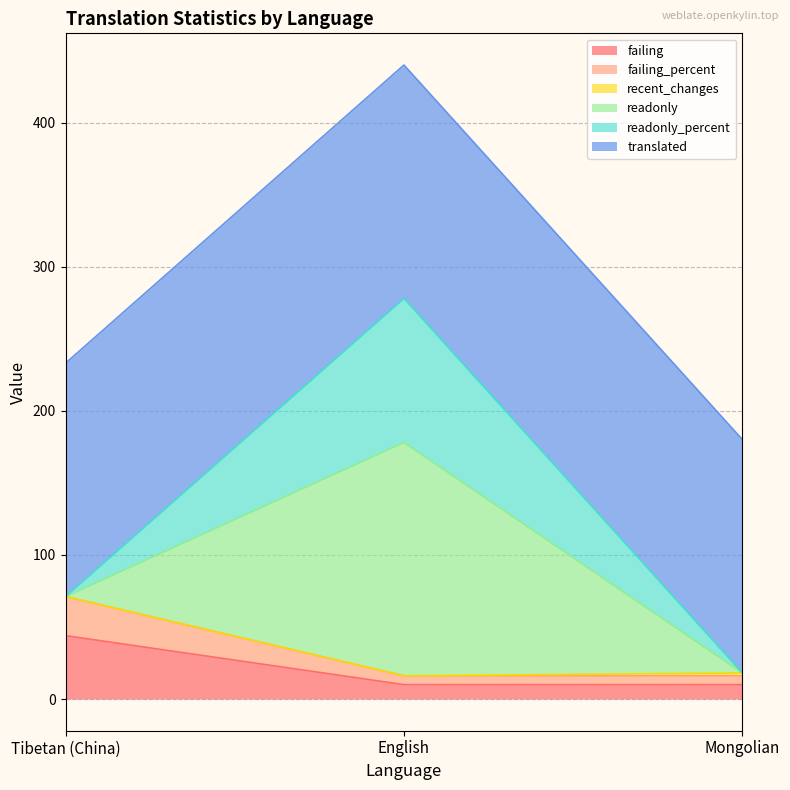

What position from the right is English?

2